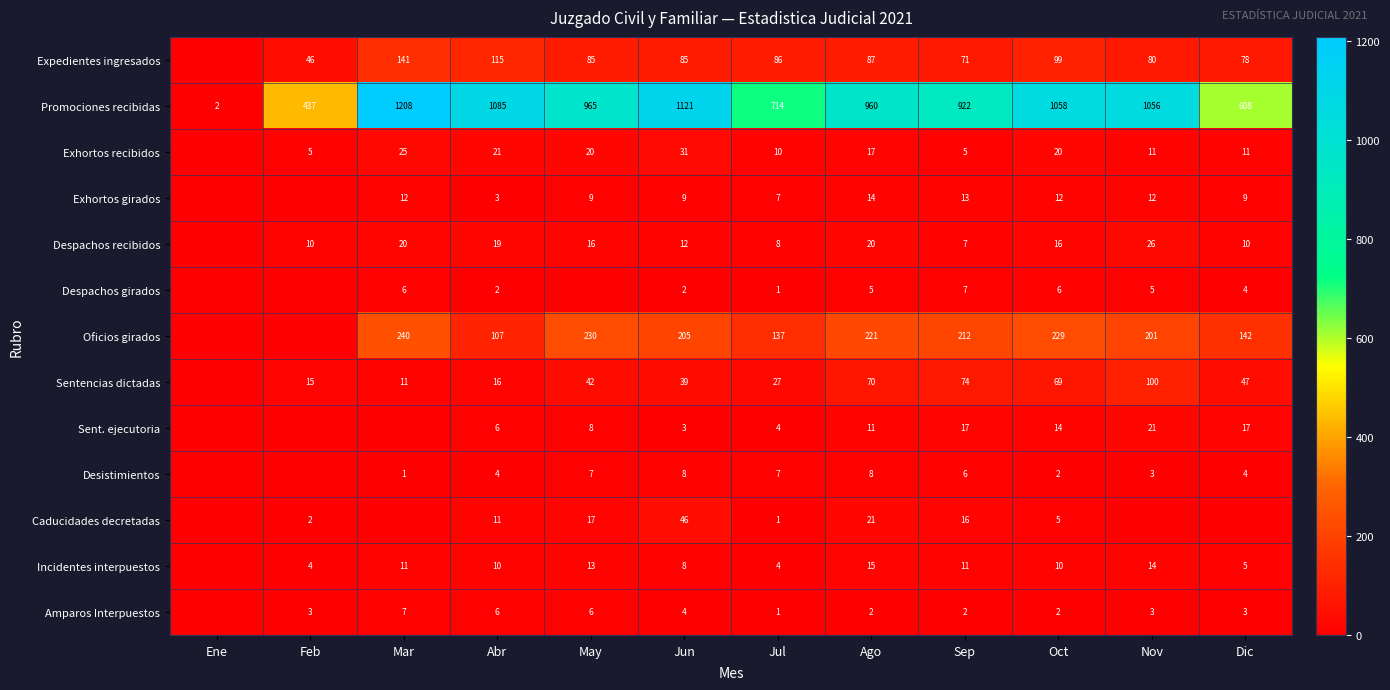

Is the value of Caducidades decretadas at Feb greater than the value of Exhortos recibidos at Oct?

No